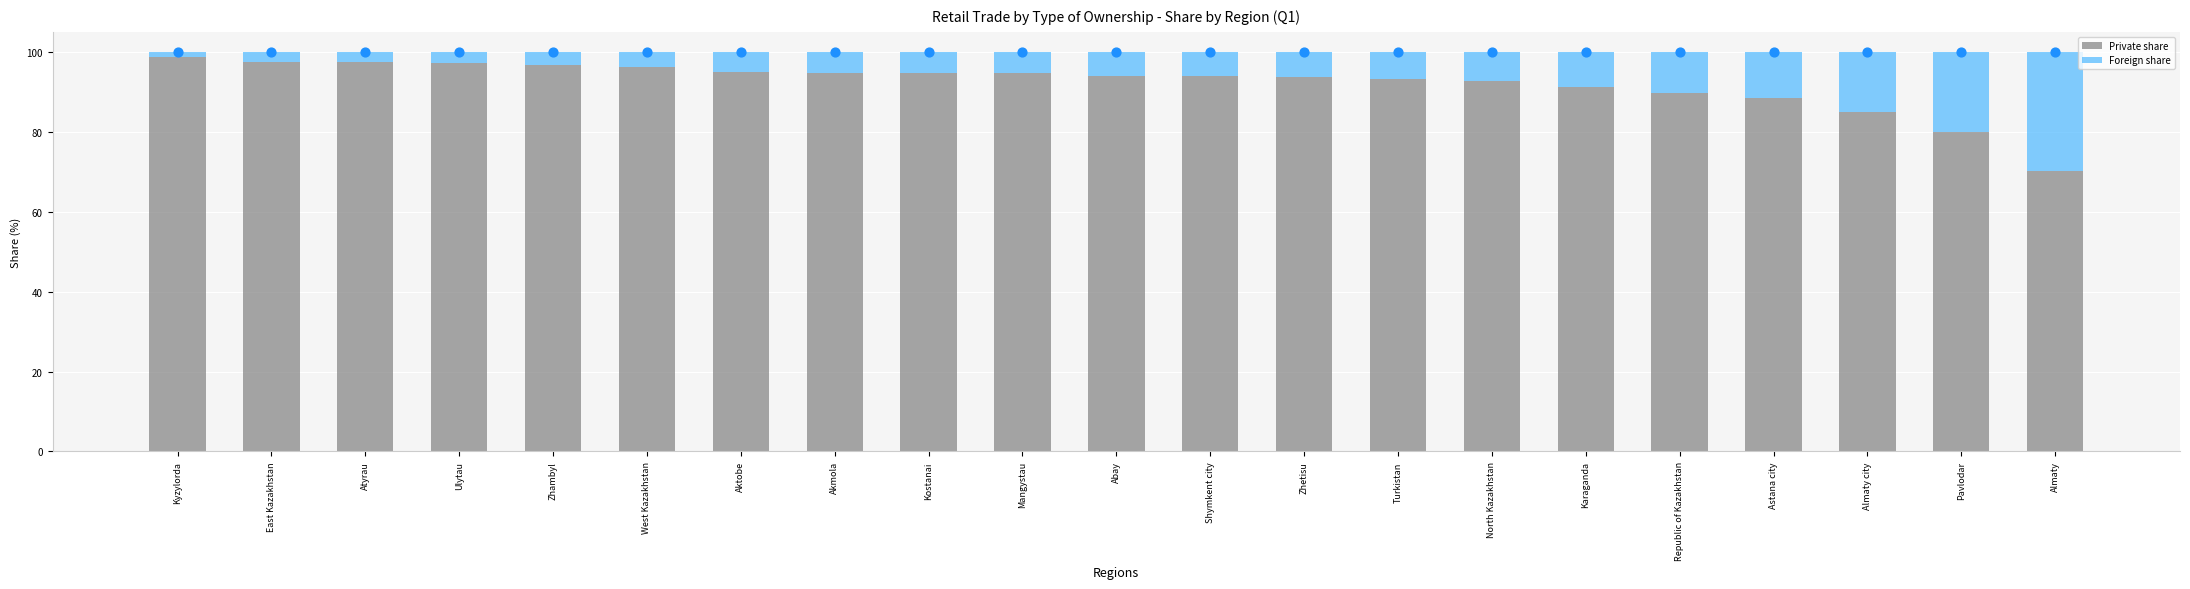

Which series contains the highest Y value?

Private share